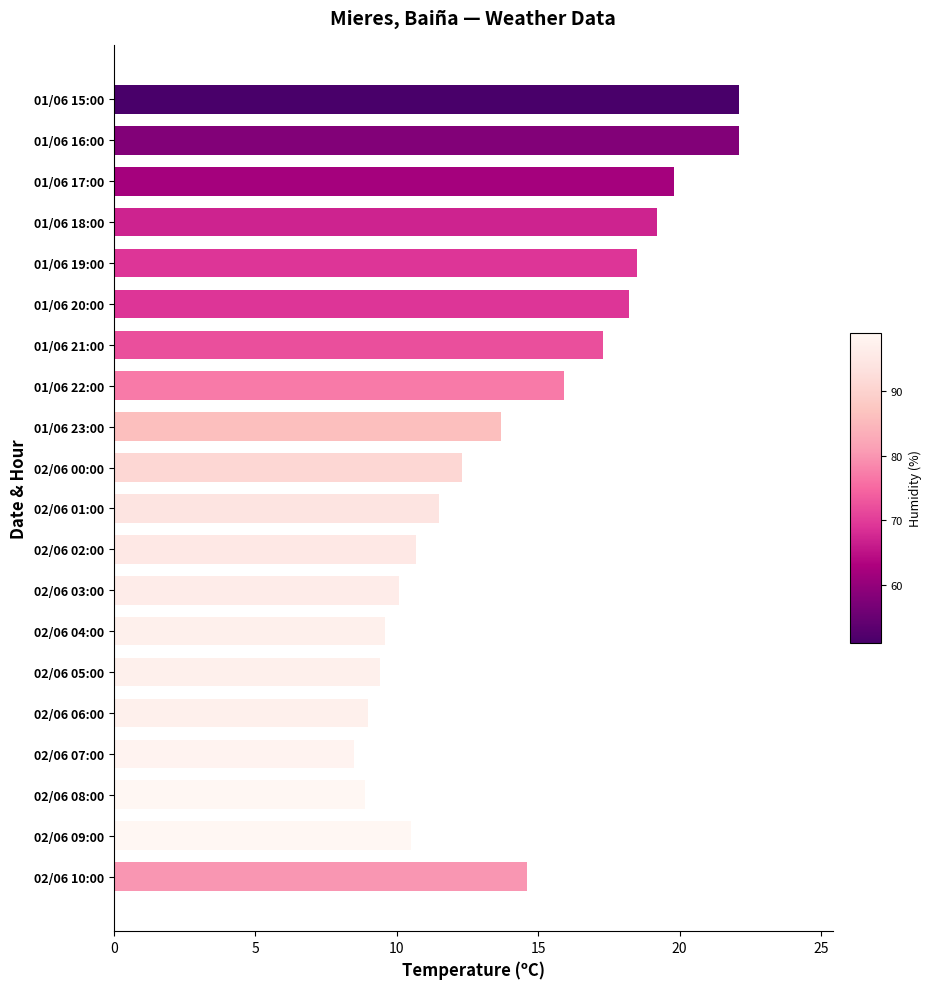

The chart shows a value of 19.8 at 01/06 17:00. True or false?

True